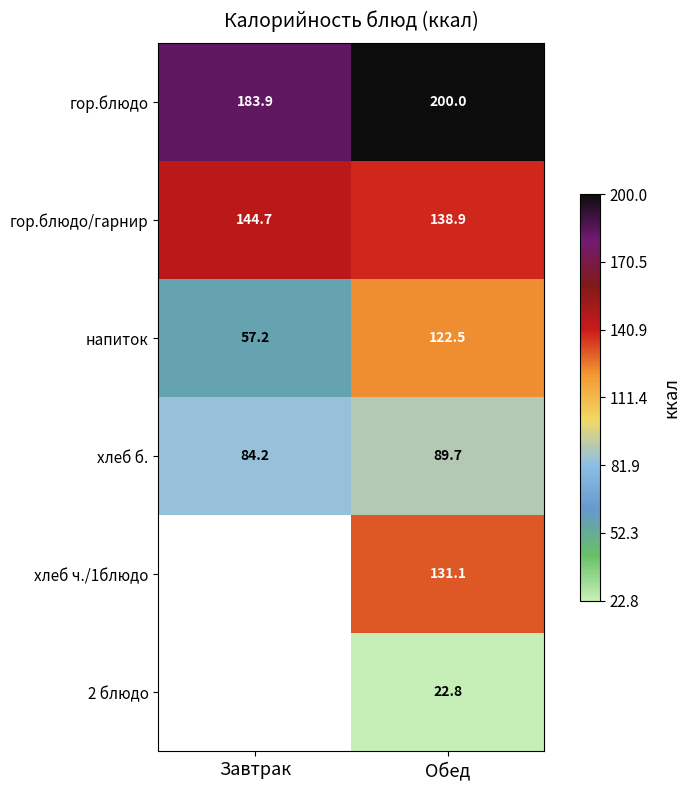

Where does the напиток series first go above 122?

Обед